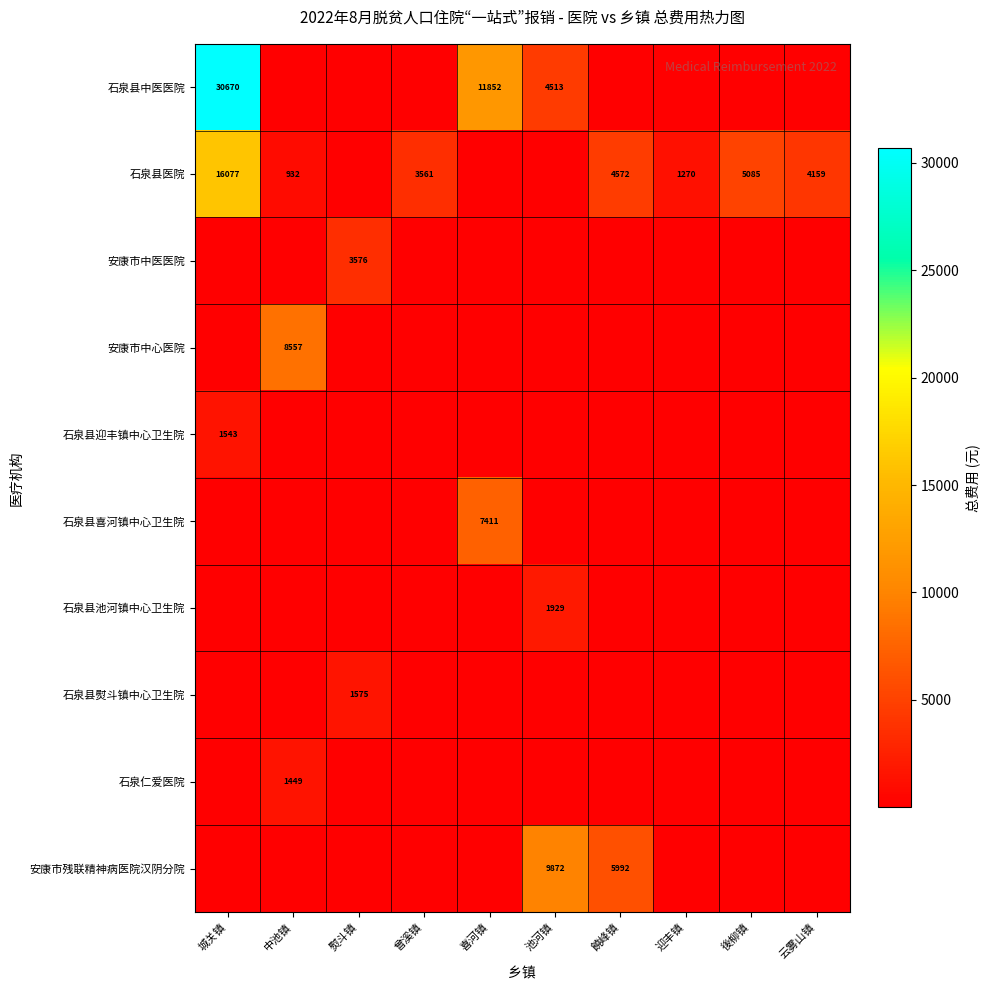

Which series has the largest range (max minus min)?

石泉县中医医院